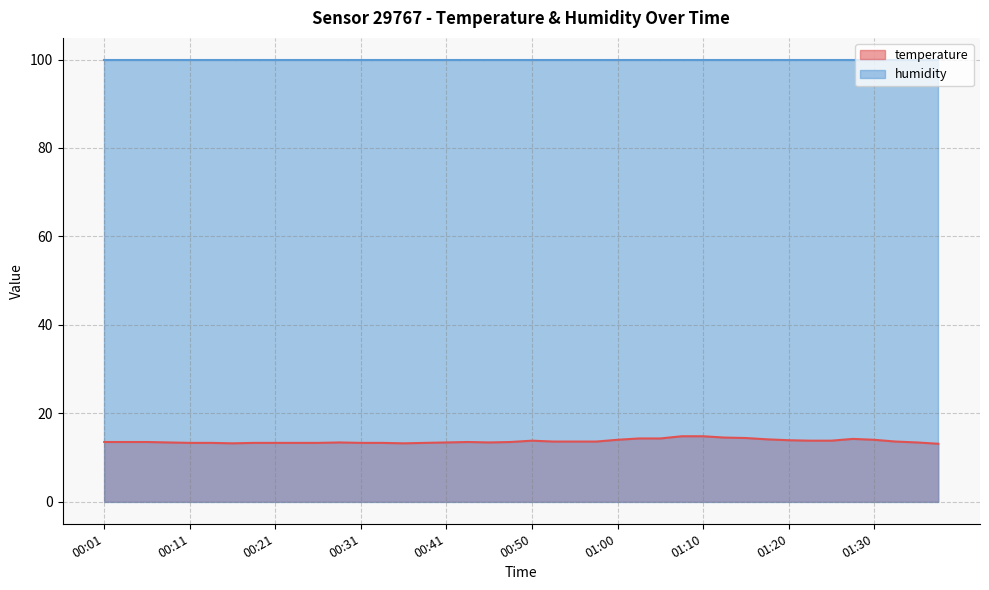

List the labels in order of value, largest first.

01:08, 01:10, 01:12, 01:15, 01:03, 01:05, 01:27, 01:17, 01:00, 01:30, 01:20, 00:50, 01:22, 01:25, 00:53, 00:55, 00:58, 01:33, 00:01, 00:04, 00:06, 00:43, 00:48, 00:09, 00:28, 00:41, 00:45, 01:35, 00:11, 00:14, 00:18, 00:21, 00:23, 00:26, 00:31, 00:33, 00:38, 00:16, 00:36, 01:38